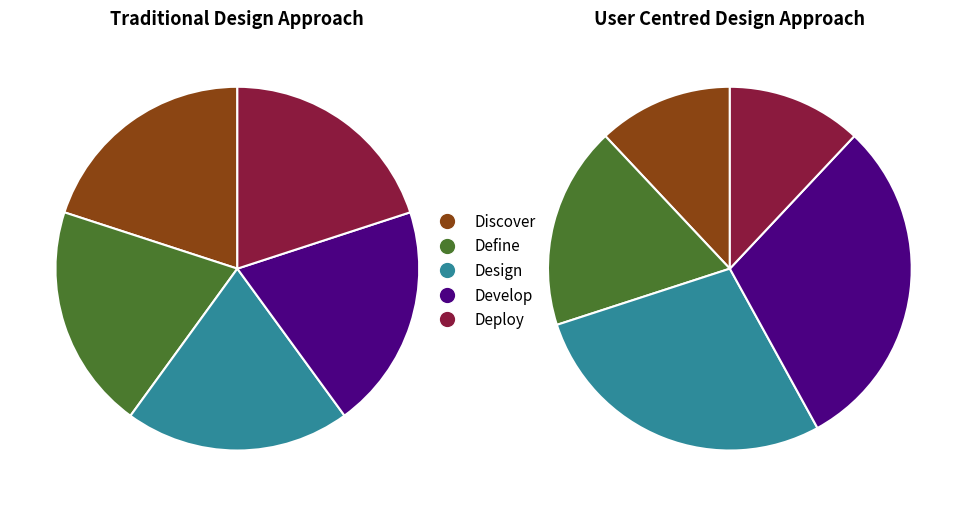

True or false: 4 accounts for 26% of the total.

False